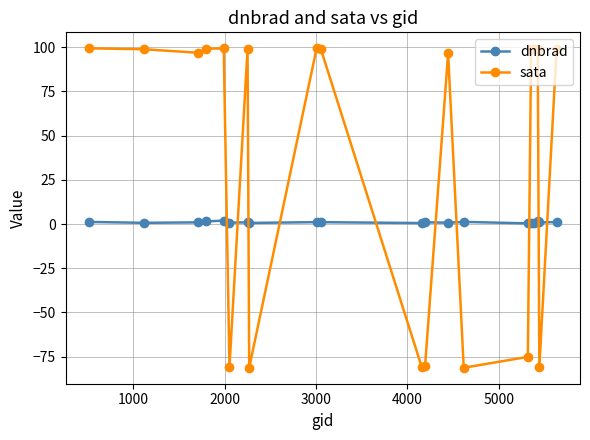

Which series has the largest total across all categories?

sata